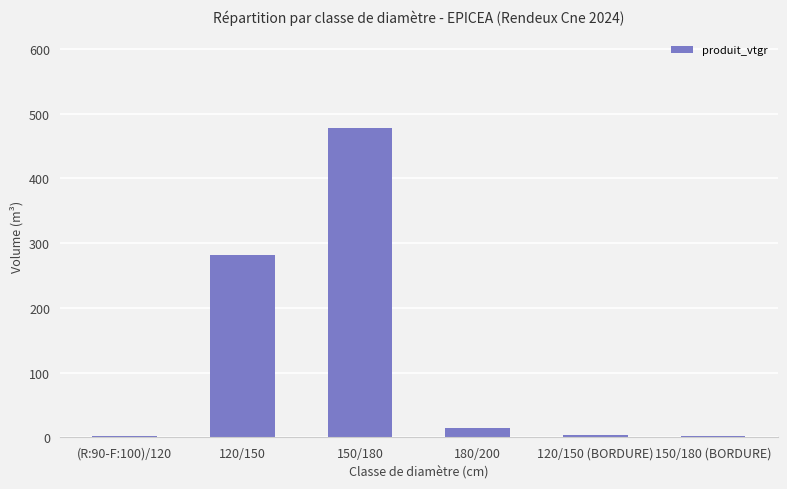

What is the change in value from 120/150 to 150/180?

+196.0